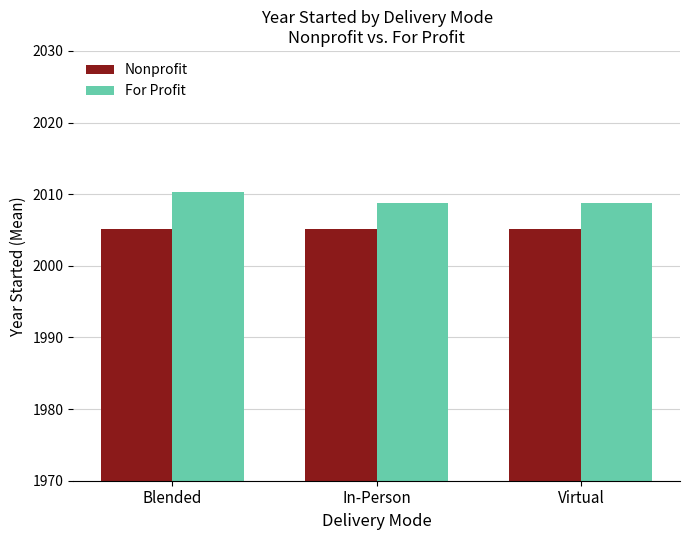

What value does the For Profit series have at In-Person?

2008.8